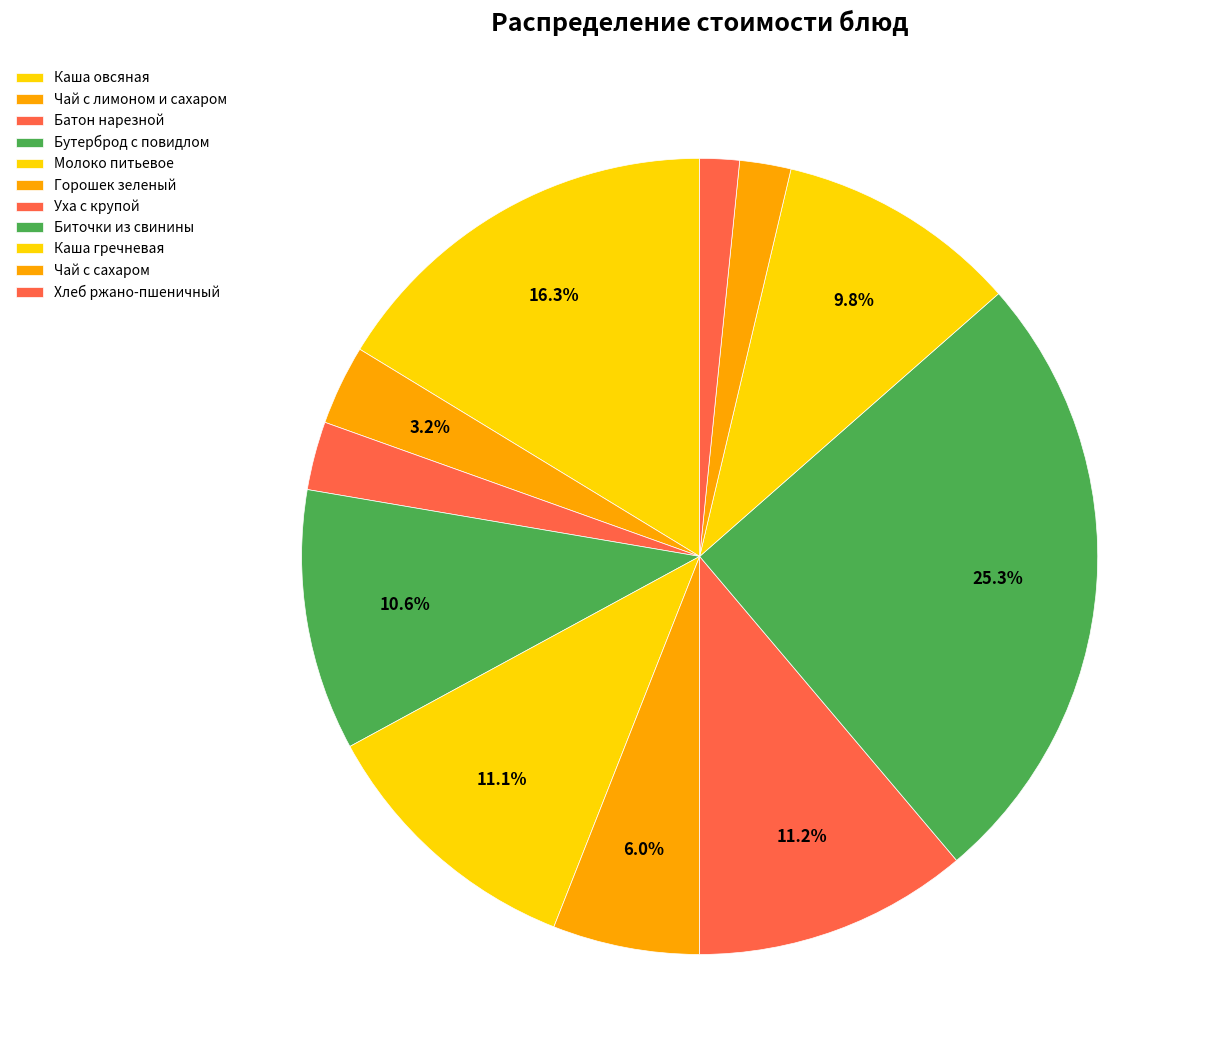

Do Батон нарезной and Хлеб ржано-пшеничный together represent more than half of the pie?

No